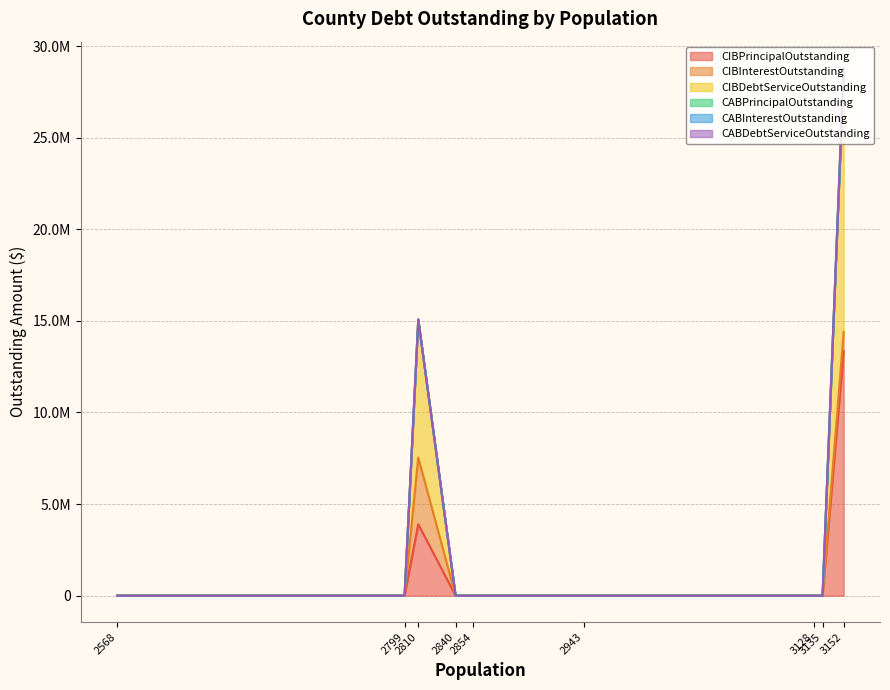

What are all the series names shown in the legend?

CIBPrincipalOutstanding, CIBInterestOutstanding, CIBDebtServiceOutstanding, CABPrincipalOutstanding, CABInterestOutstanding, CABDebtServiceOutstanding